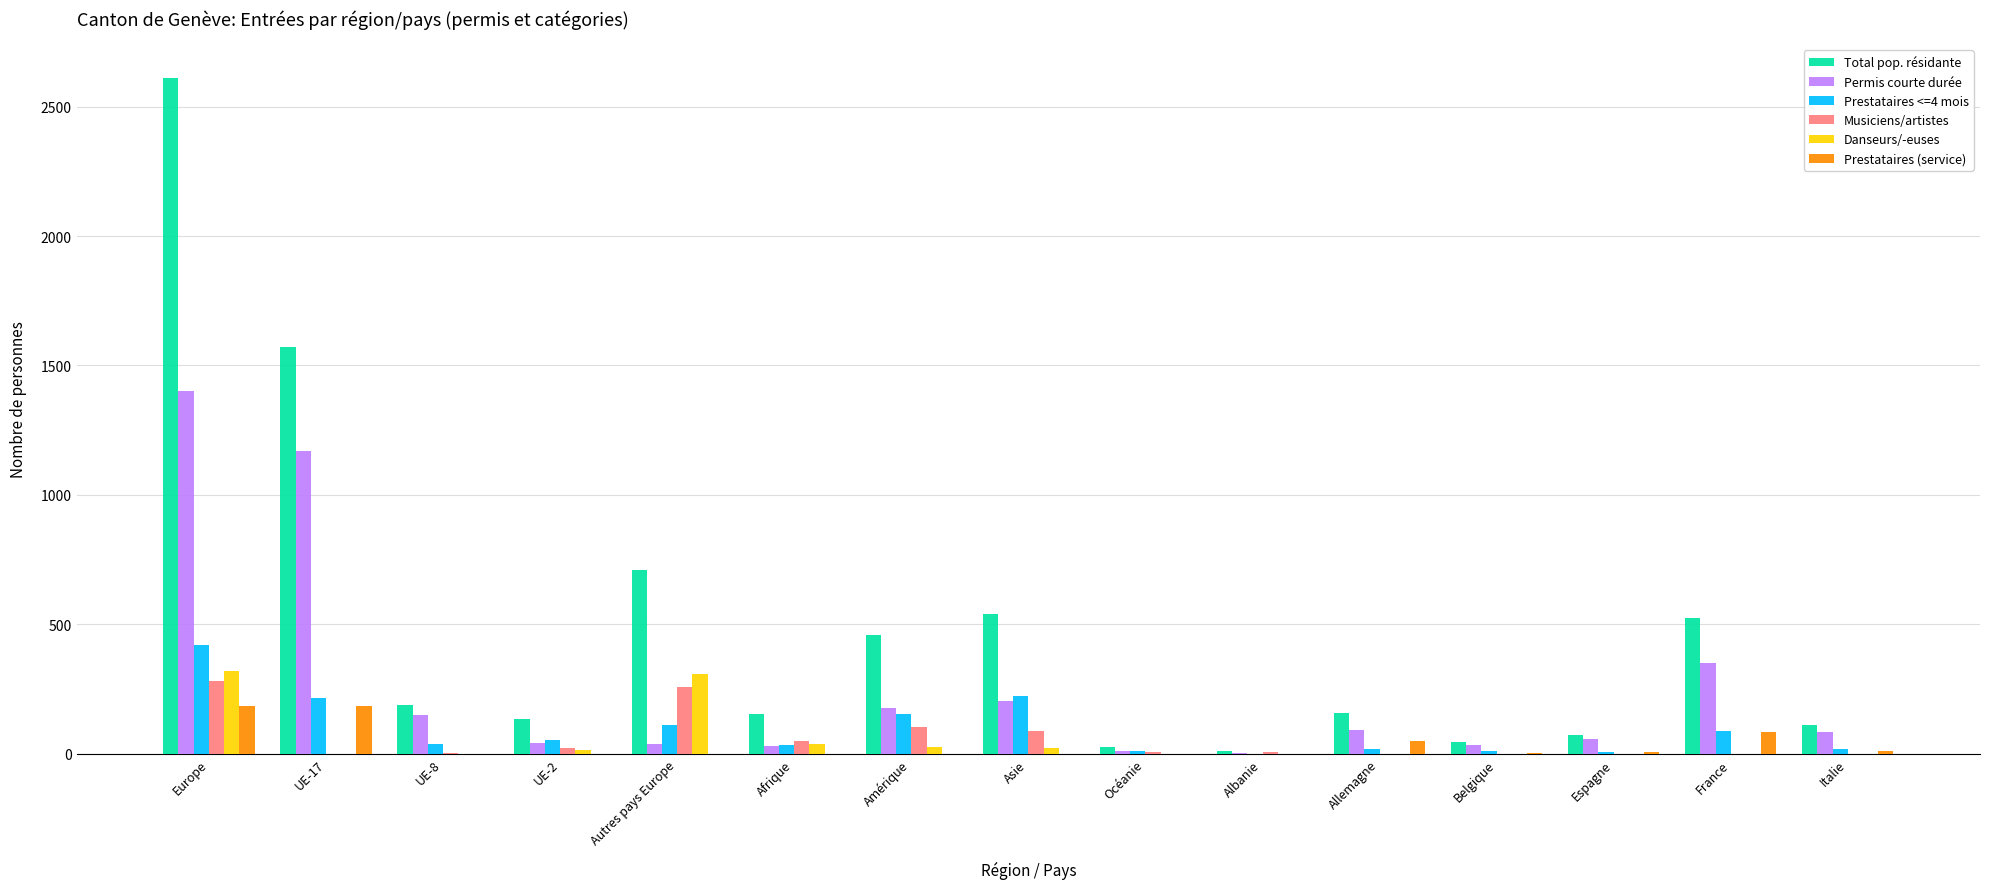

At which category is the sum across all series the highest?

Europe